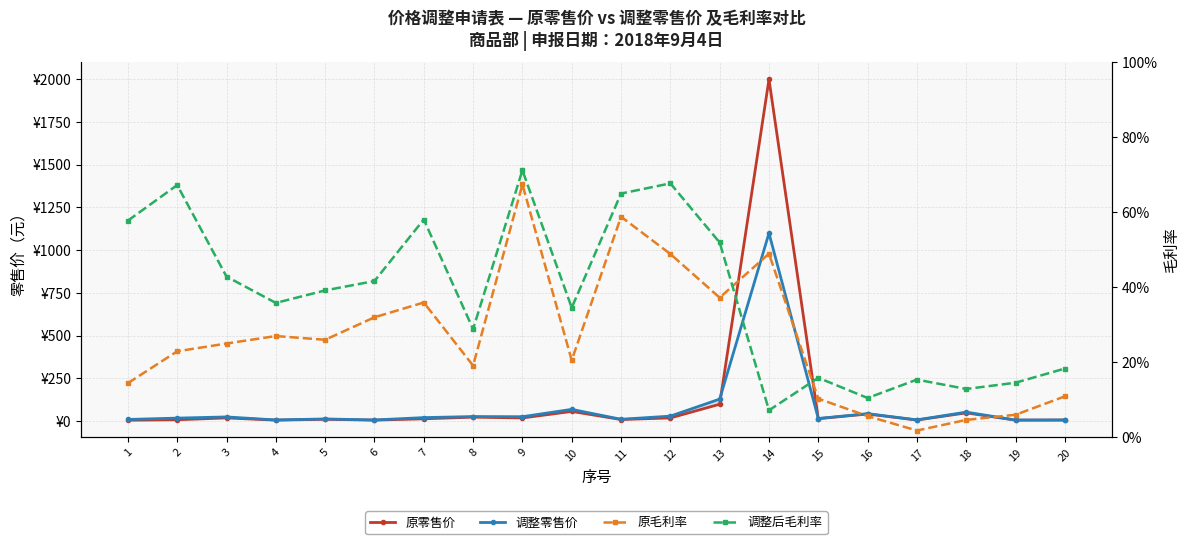

How many distinct data groups are displayed?

4